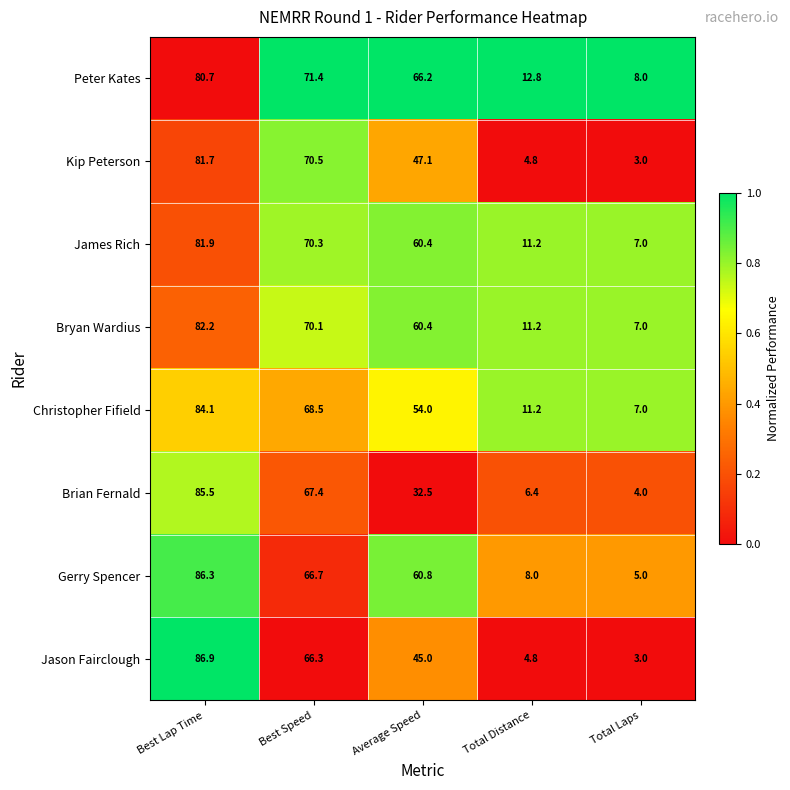

What is the approximate value of Brian Fernald at Best Lap Time?

85.5